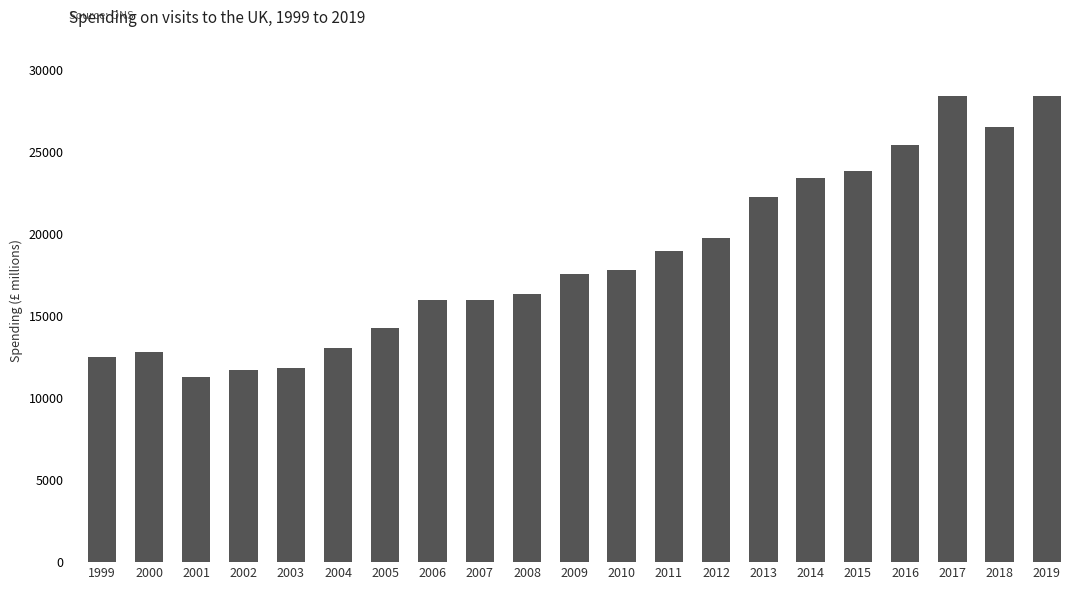

The chart shows a value of 25801 at 2007. True or false?

False